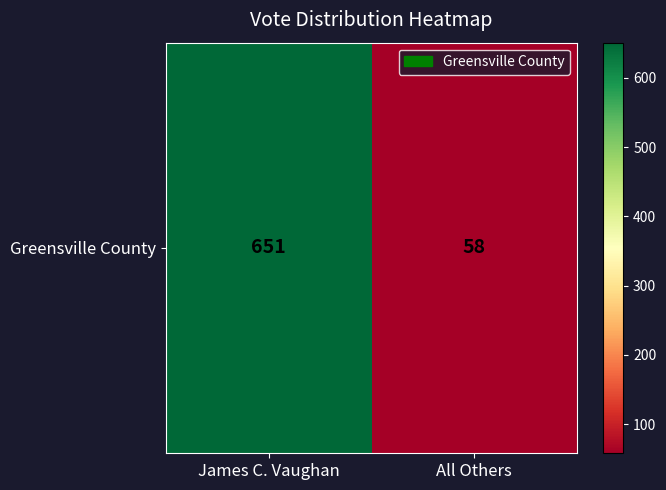

Which label corresponds to the largest value in the chart?

James C. Vaughan